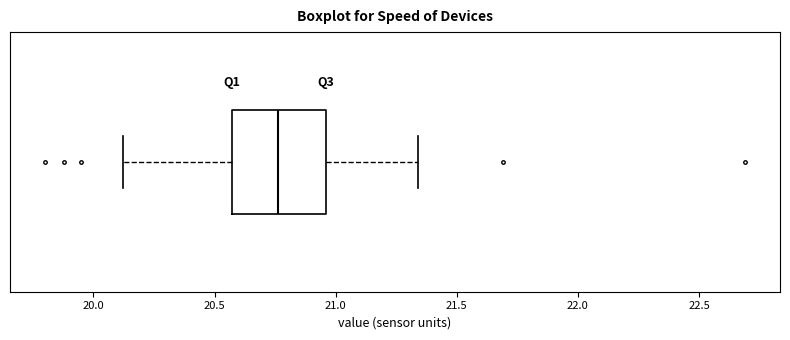

Where does the median line of the box sit on the x-axis? The values are not printed on the chart, so give them approximately, as read against the axis.

20.75